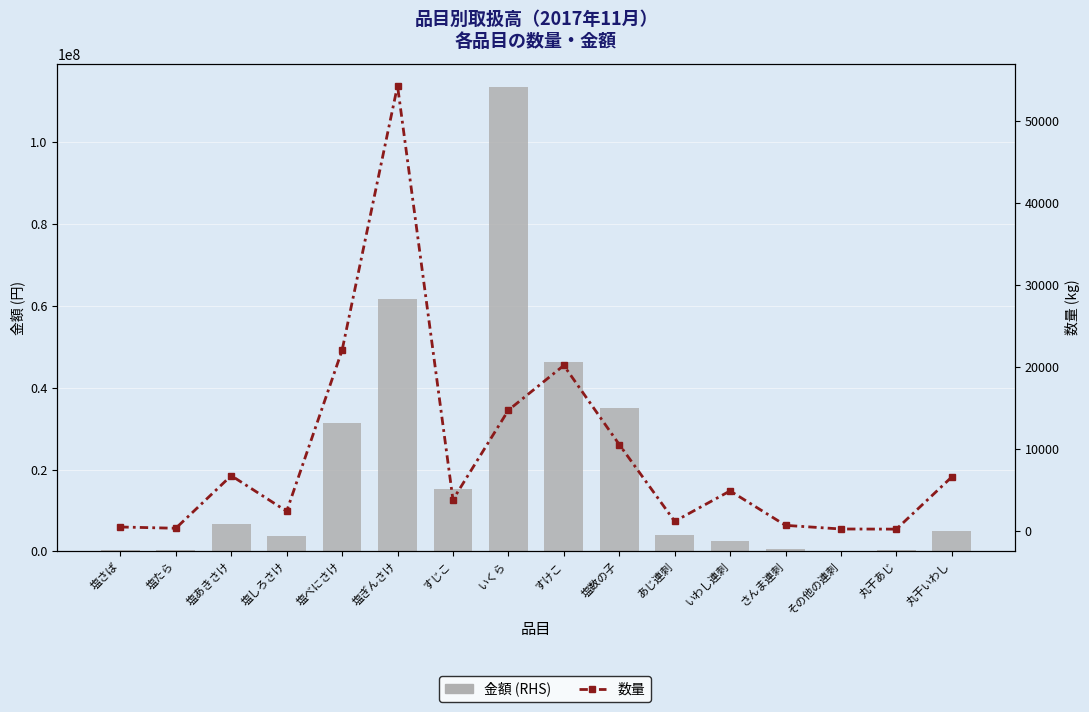

Read the 数量 value at いわし連刺.

4911